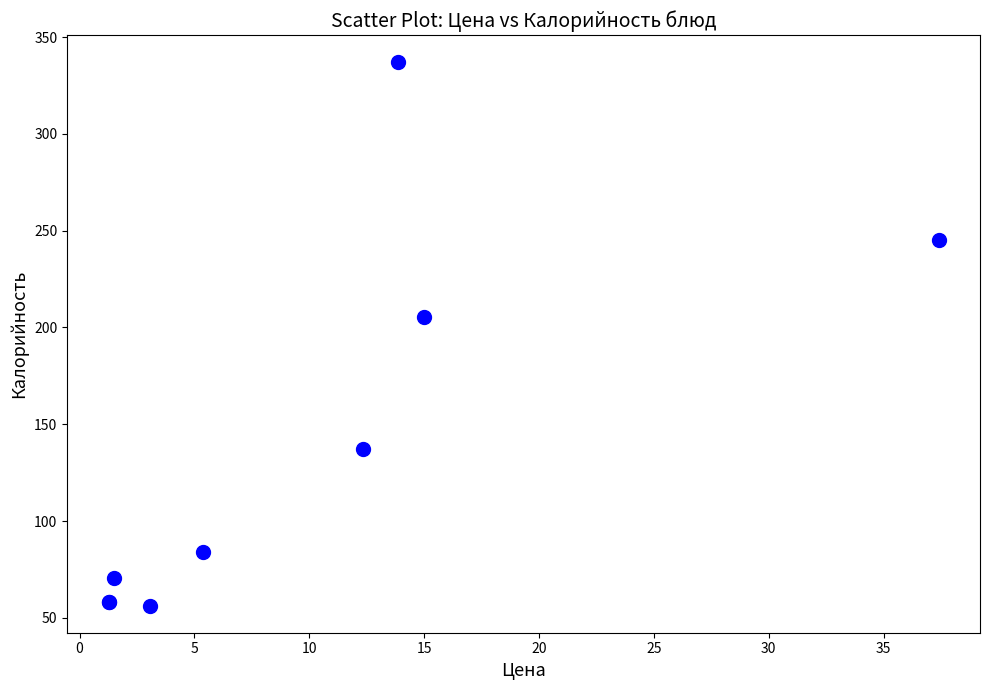

What Y value in the scatter plot is closest to 196?

205.2